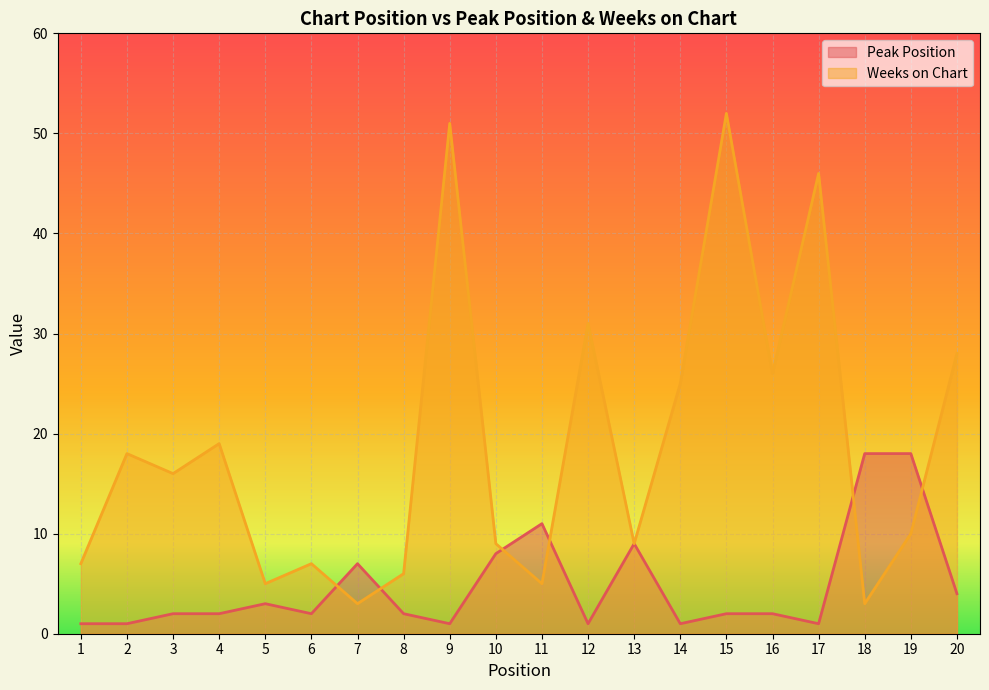

Where is the first local minimum for Weeks on Chart?

3